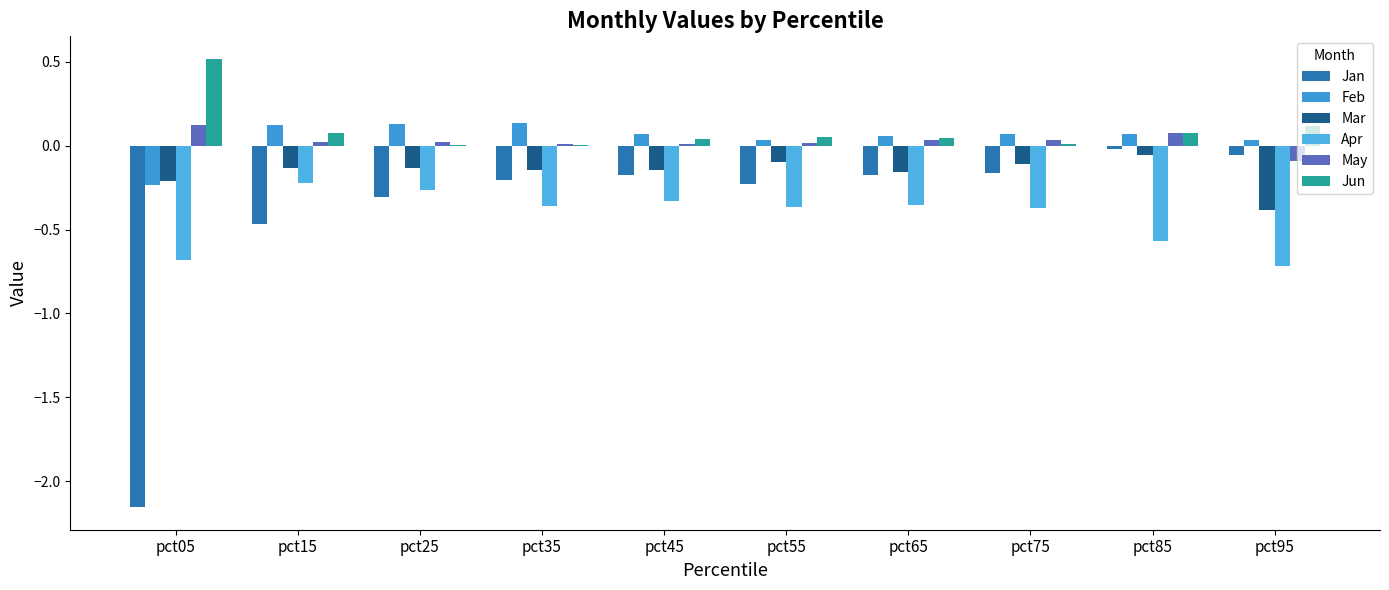

What is the difference between the second highest and second lowest values in the May series?

0.1